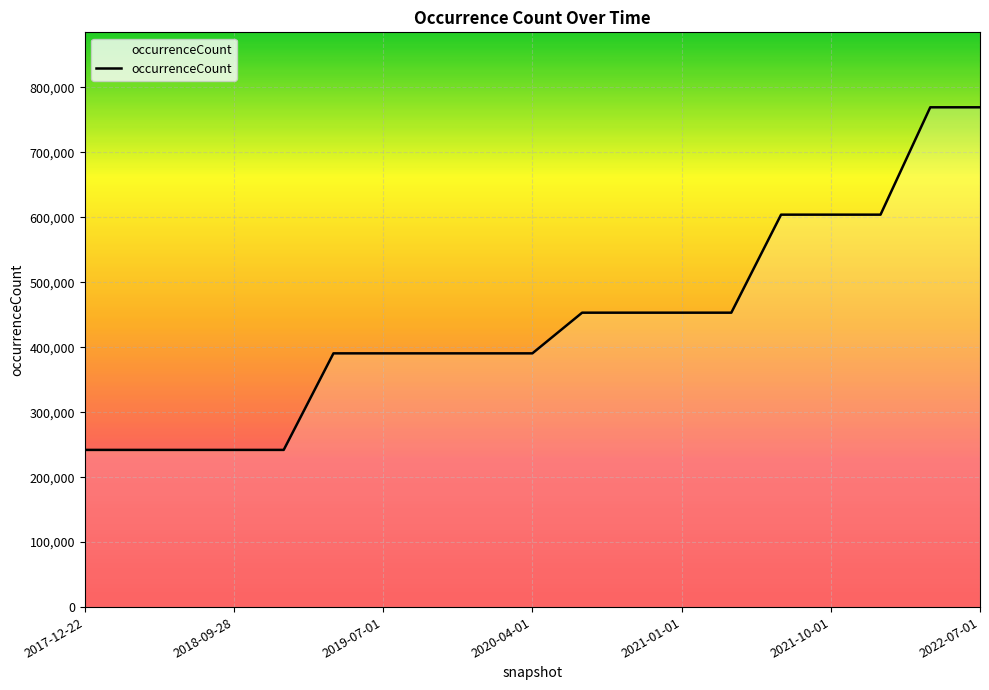

What is the minimum value shown in the chart?

242008